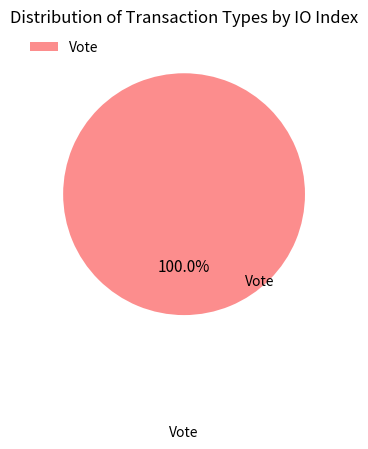

Is there a majority slice in this chart?

Yes